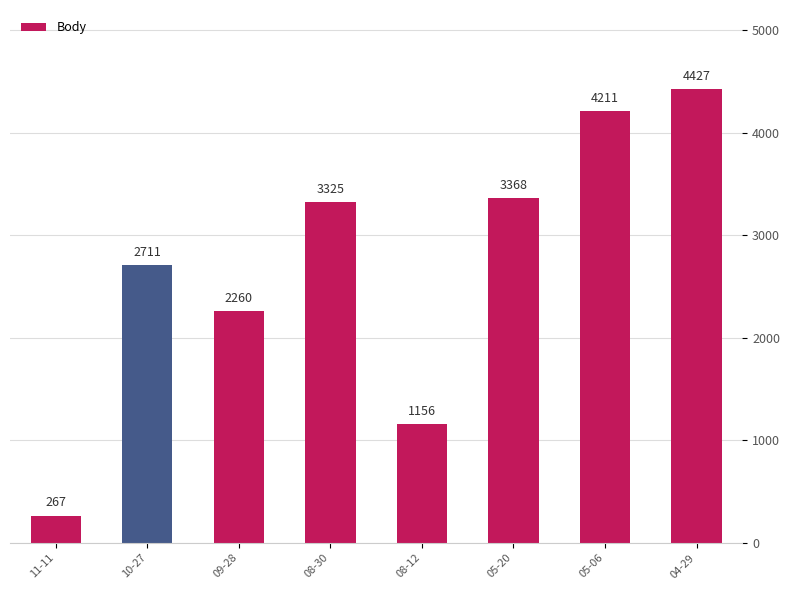

What is the sum of the values at 05-20 and 10-27?

6079